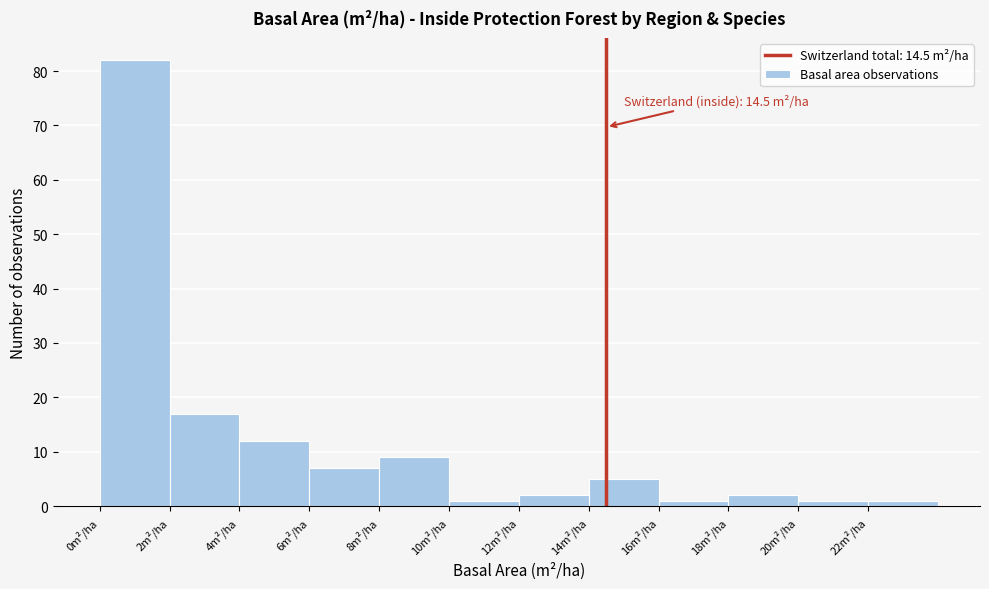

Which range on the x-axis has the tallest bar?

0 to 2